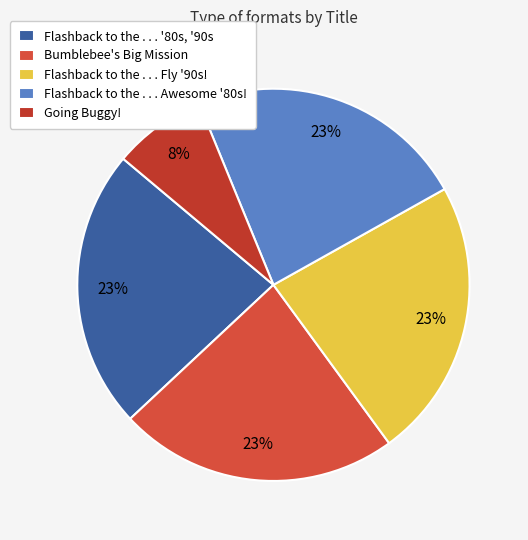

Between Going Buggy! and Flashback to the . . . '80s, '90s, which is larger?

Flashback to the . . . '80s, '90s